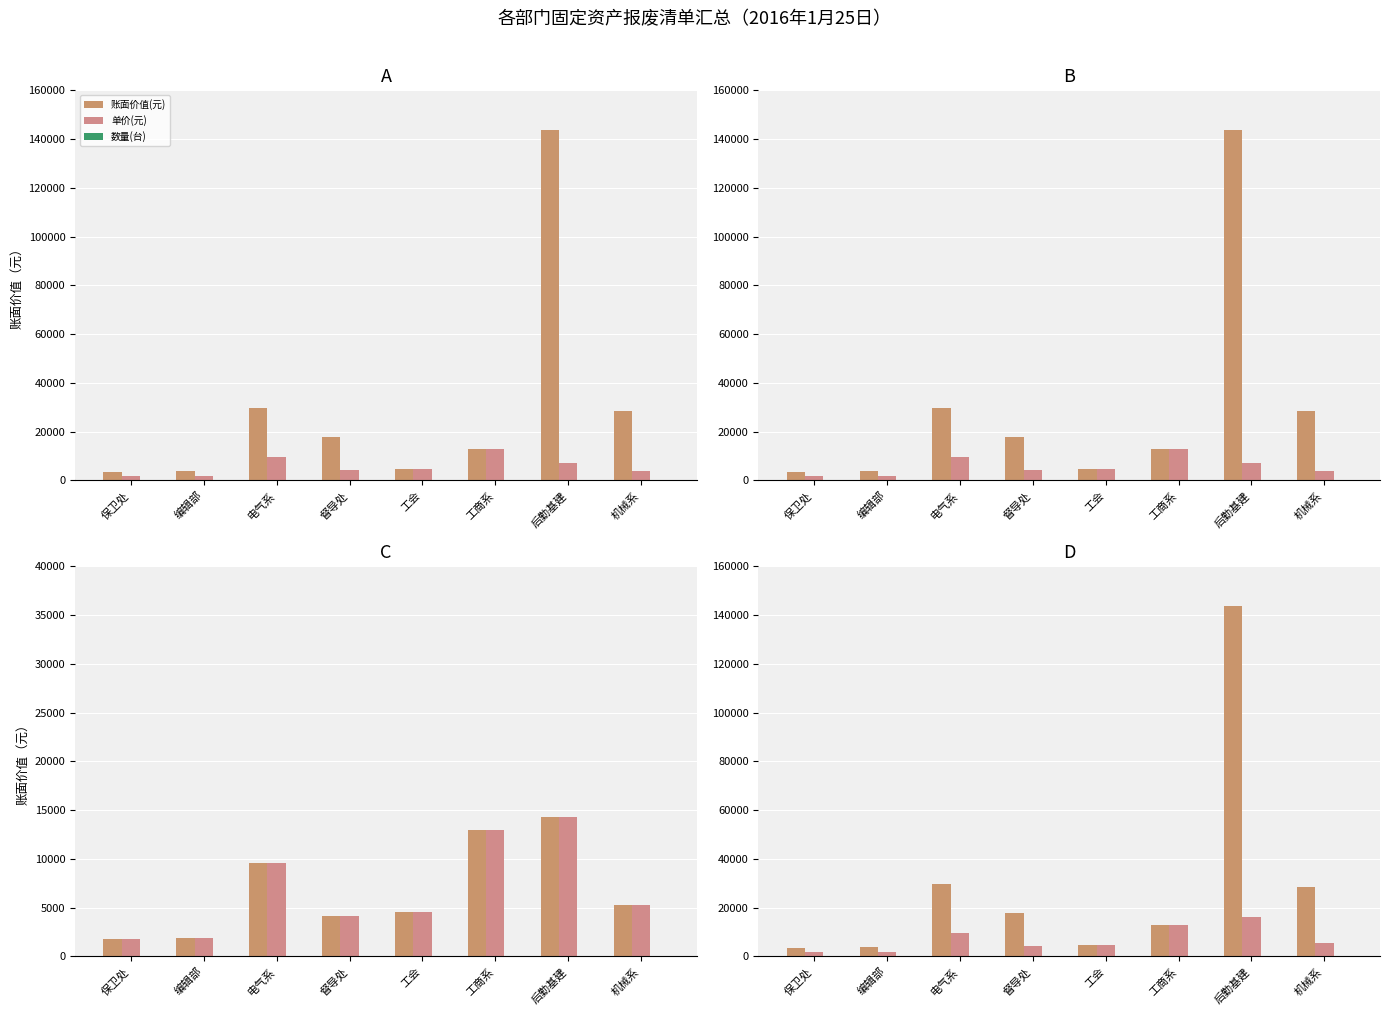

What are all the series names shown in the legend?

账面价值(元), 单价(元), 数量(台)